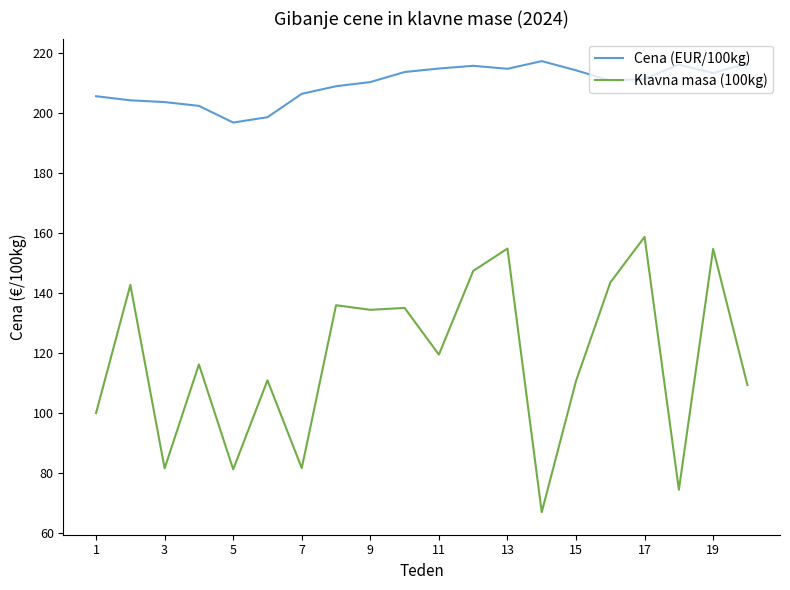

What are all the series names shown in the legend?

Cena (EUR/100kg), Klavna masa (100kg)